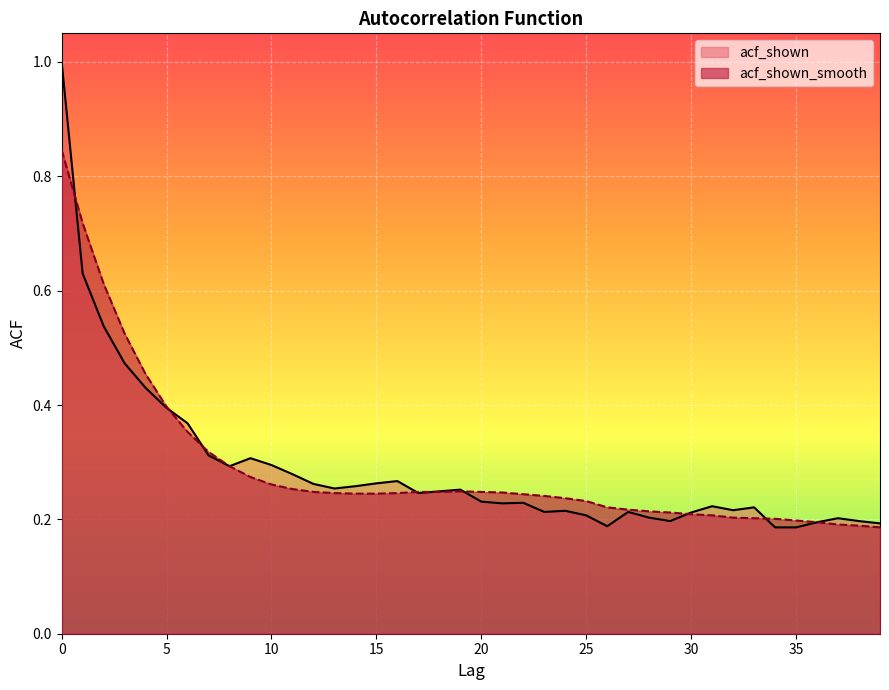

Is it true that acf_shown_smooth equals 0.2 at 13?

True